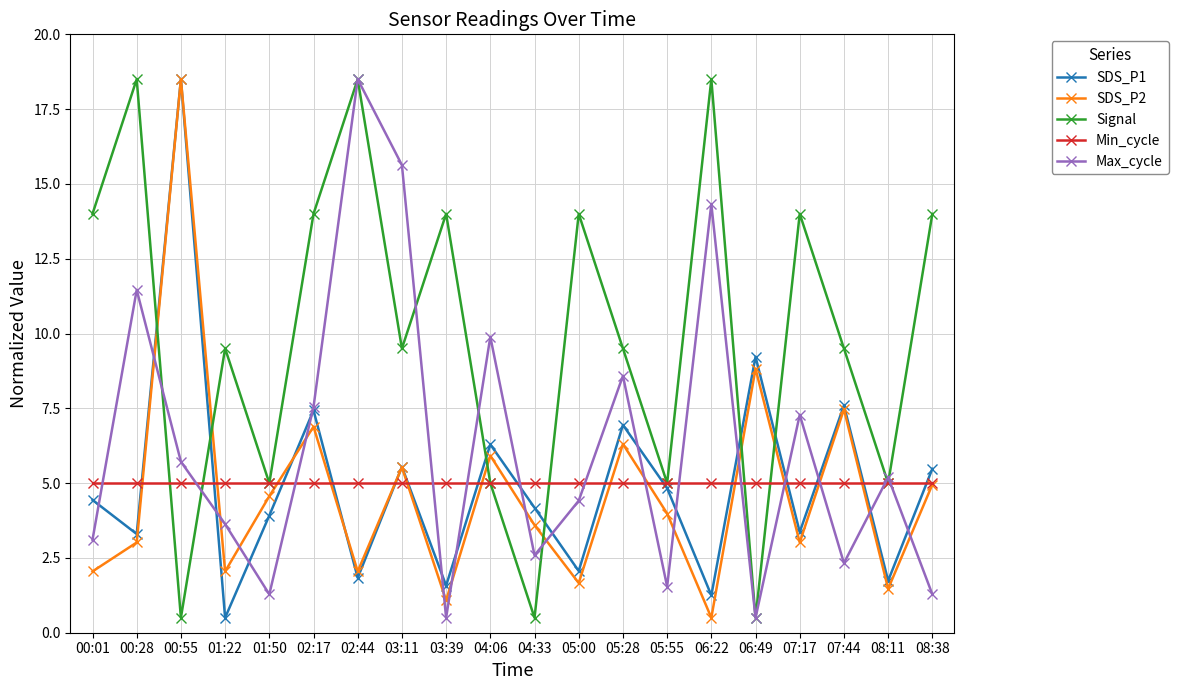

Which category has the highest value in the Max_cycle series?

02:44